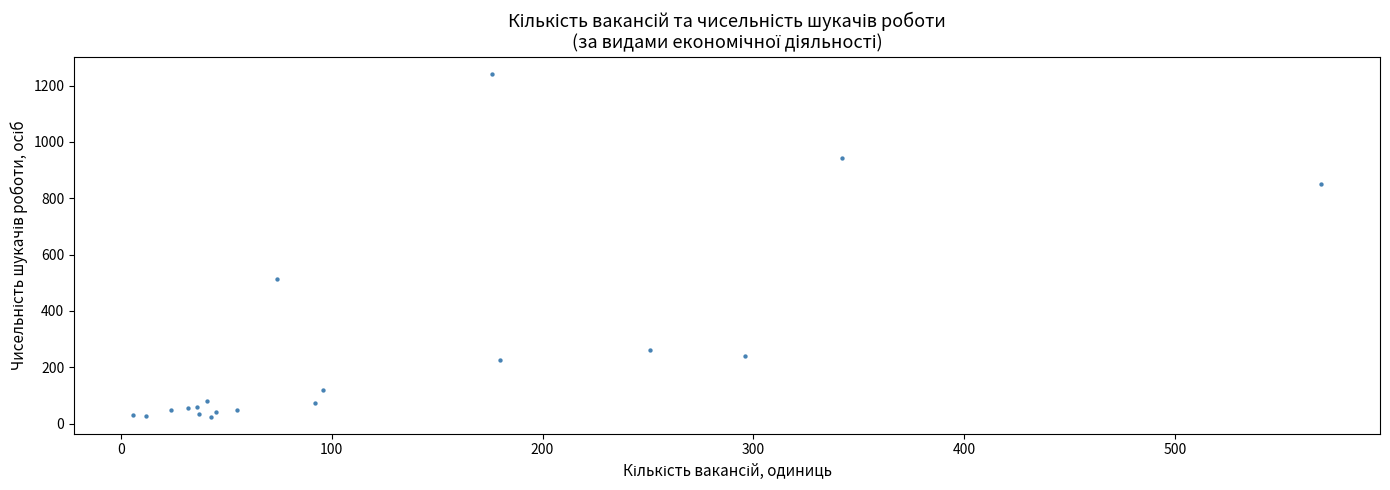

What Y value in the scatter plot is closest to 633?

512